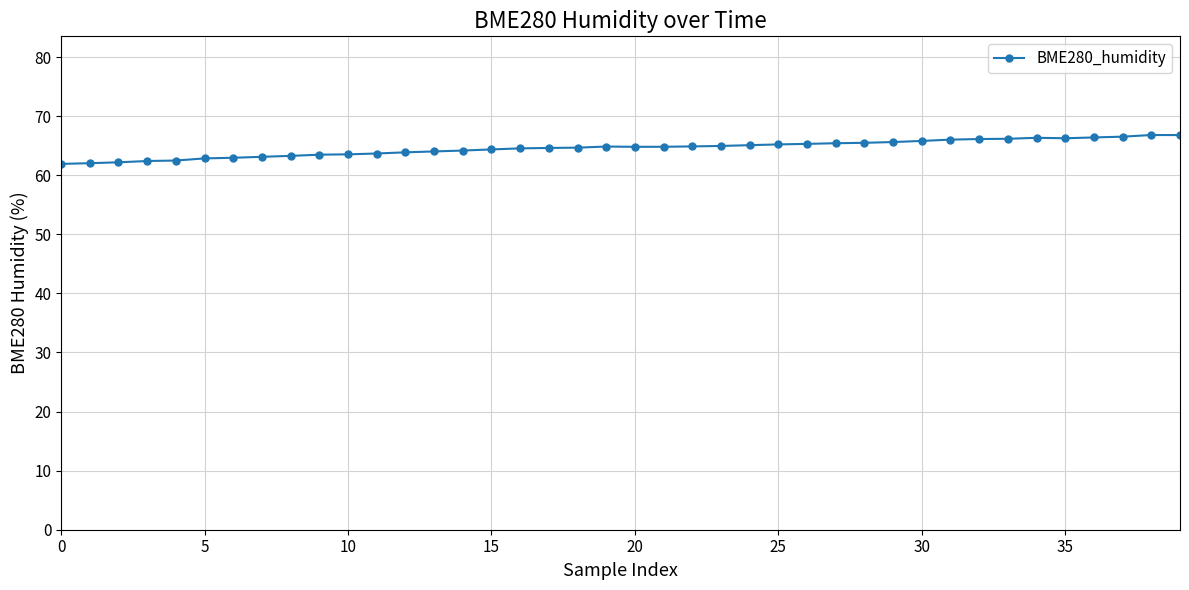

What is the minimum value shown in the chart?

61.9